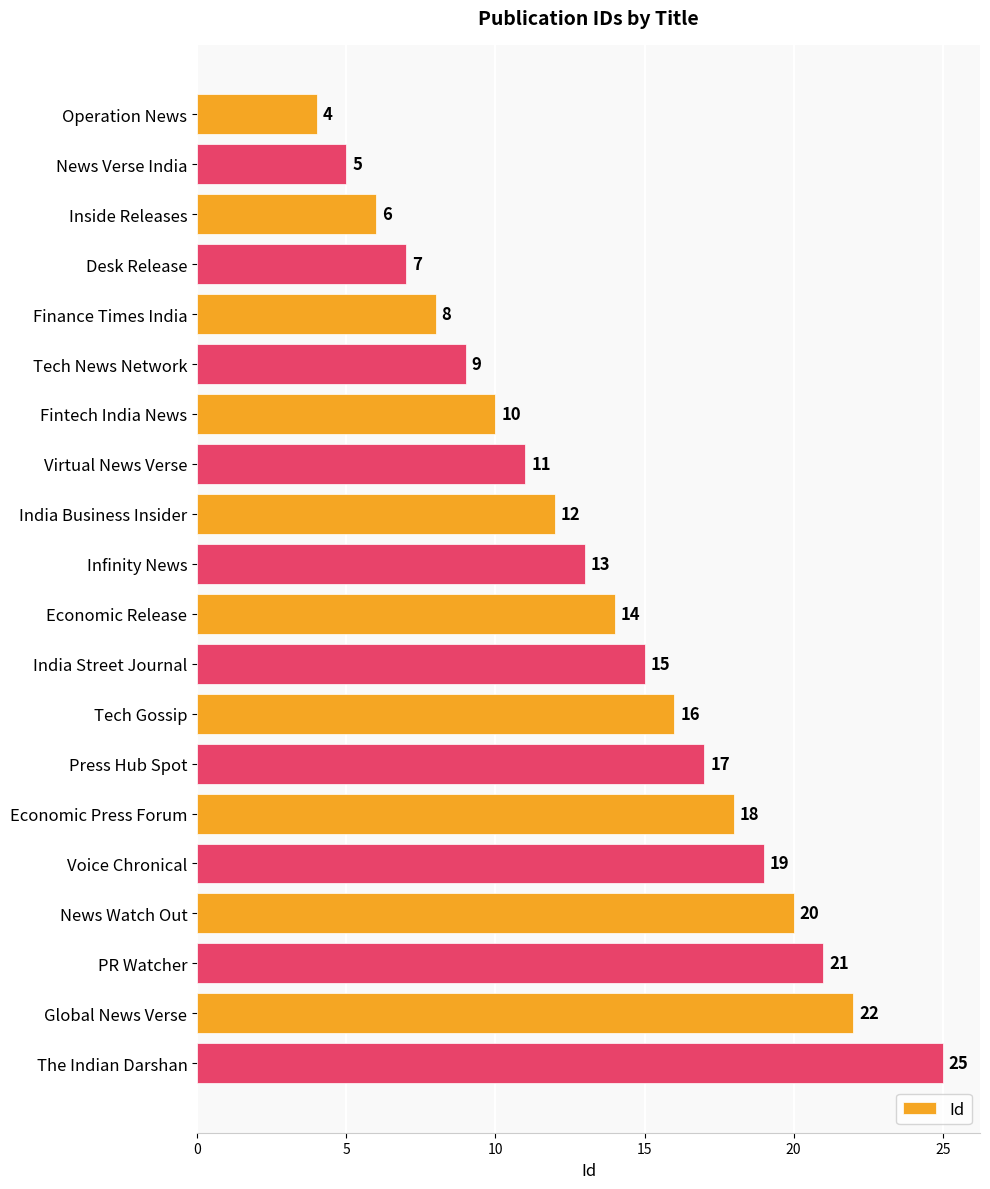

The value at Virtual News Verse is 11. True or false?

True